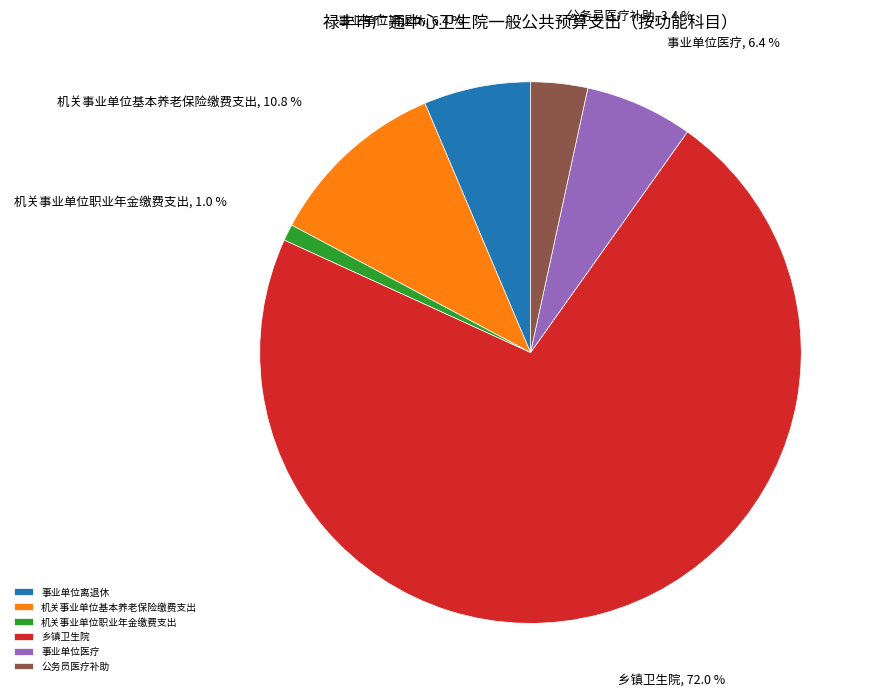

How much of the chart is everything except 乡镇卫生院?

28.0%